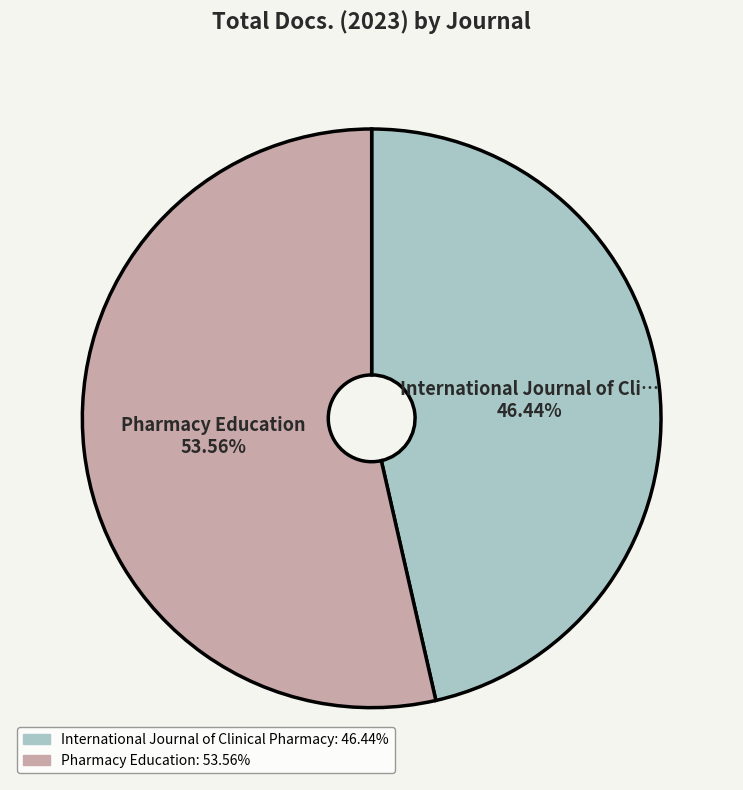

How many segments does this pie chart have?

2